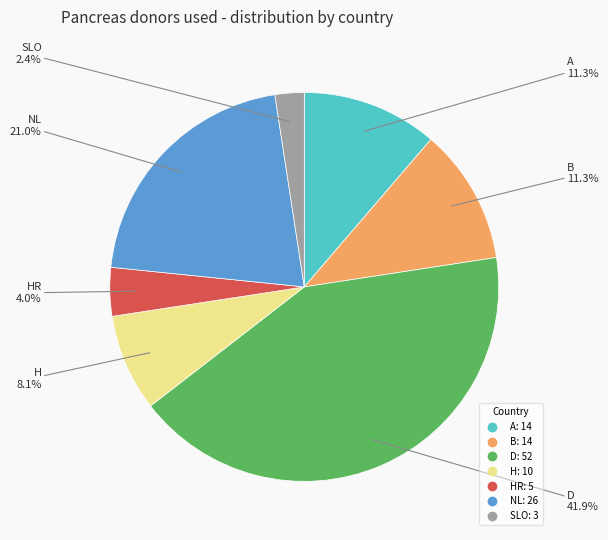

Is there any slice that represents more than half of the pie?

No